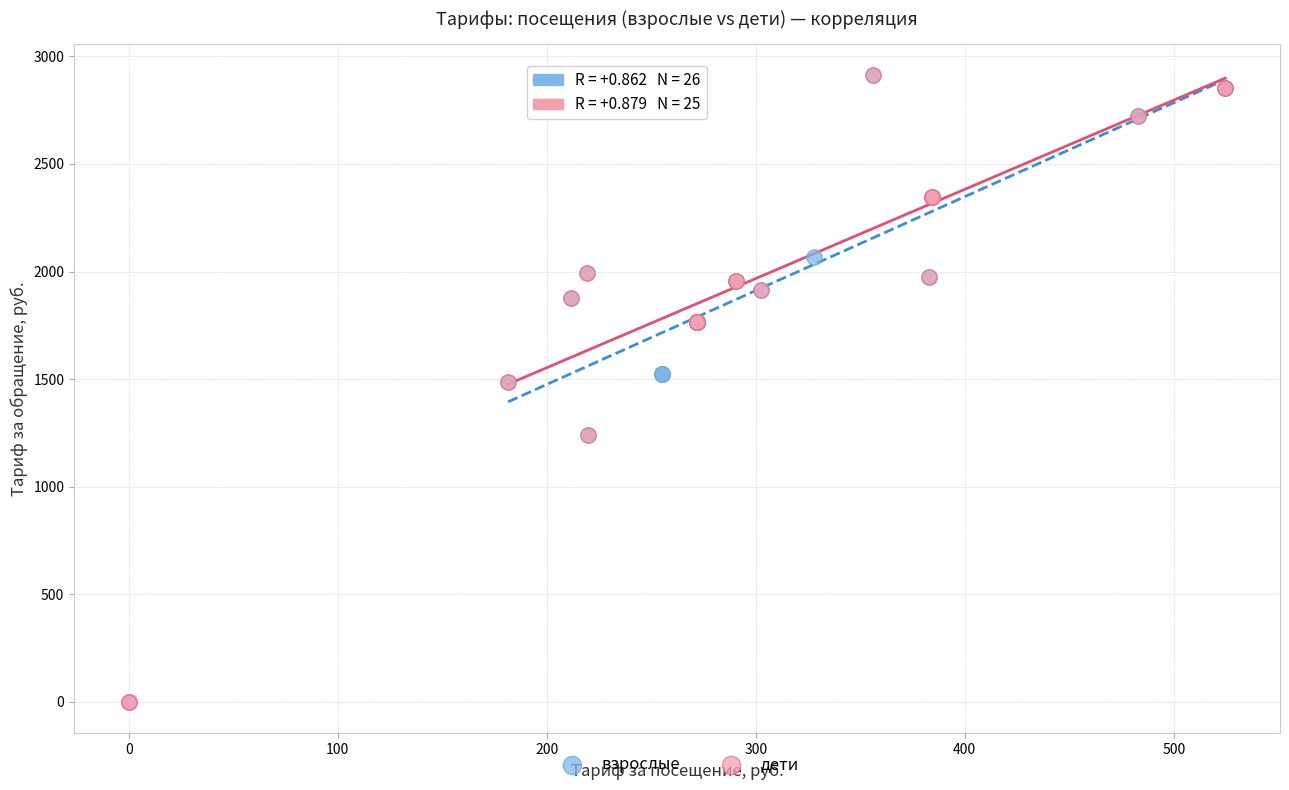

What are all the series names shown in the legend?

взрослые, дети